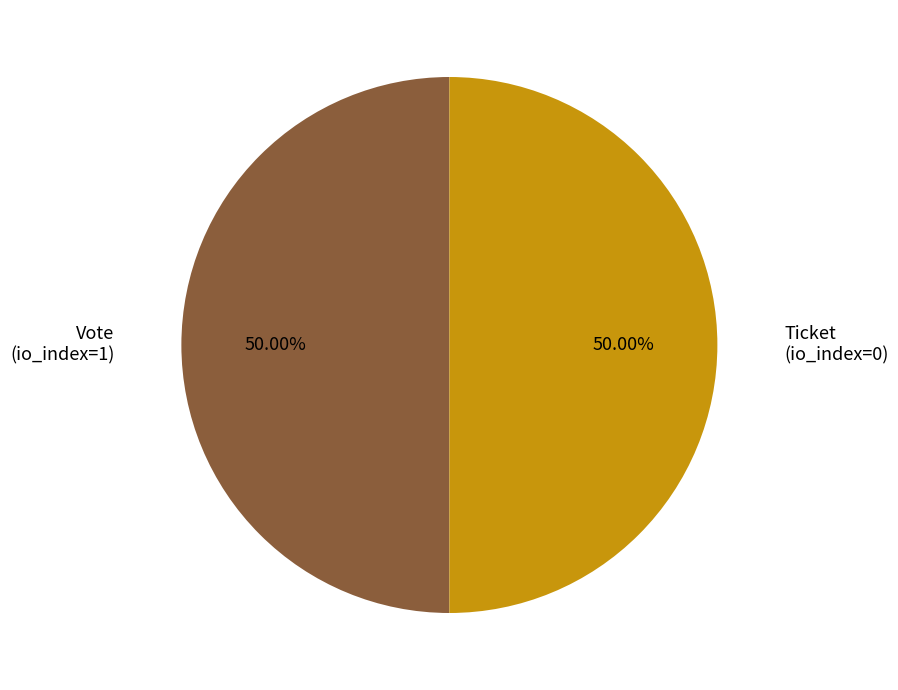

What is the ratio of the value at Ticket to the value at Vote?

1.0